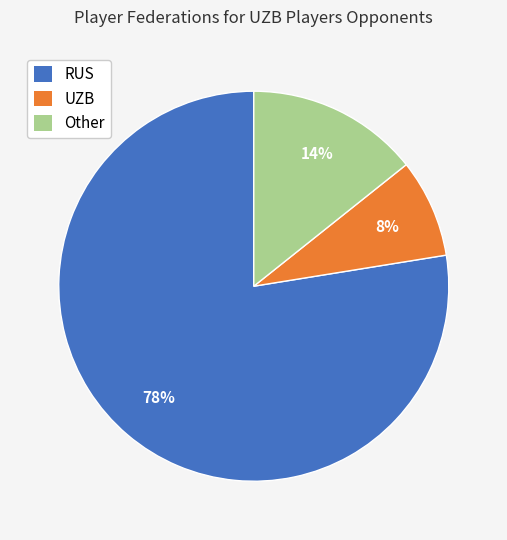

Does any single category account for the majority?

Yes